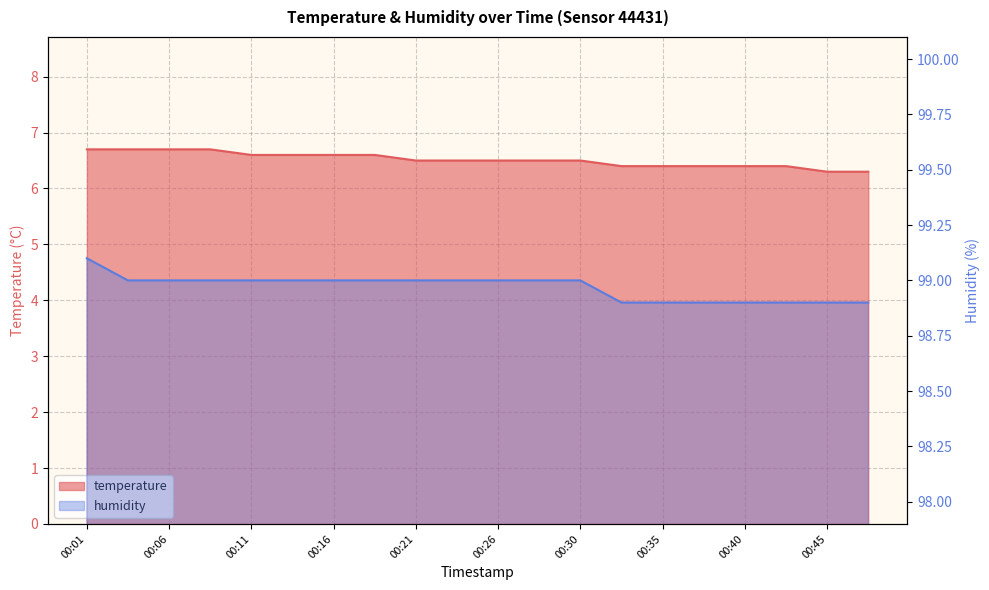

Which series has the largest range (max minus min)?

temperature